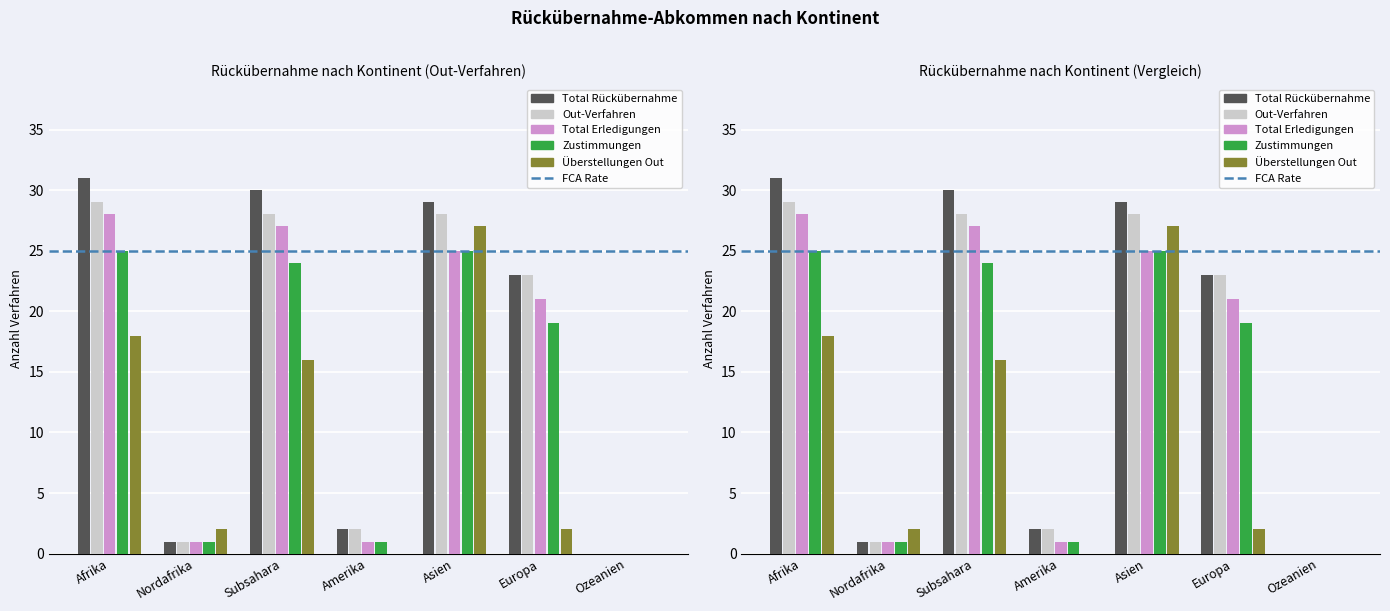

At which category does the chart reach its minimum across all series?

Ozeanien